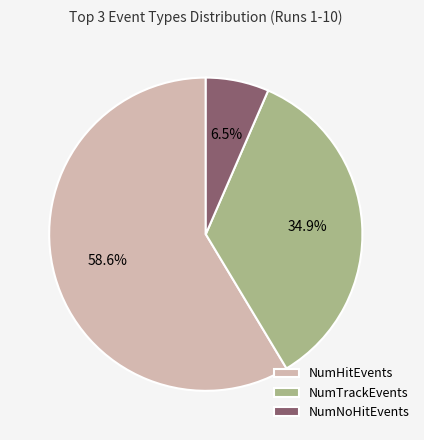

Which category has the smallest portion of the pie?

NumNoHitEvents